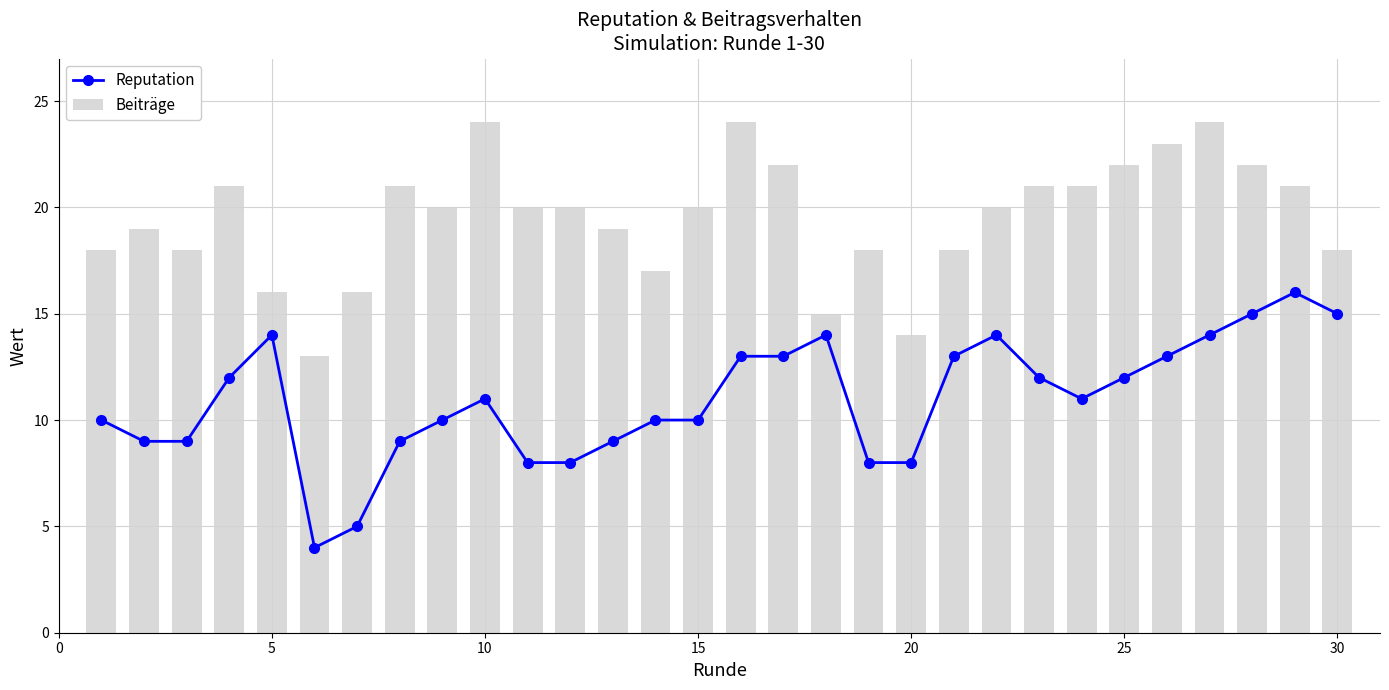

What is the sum of all Beiträge values?

585